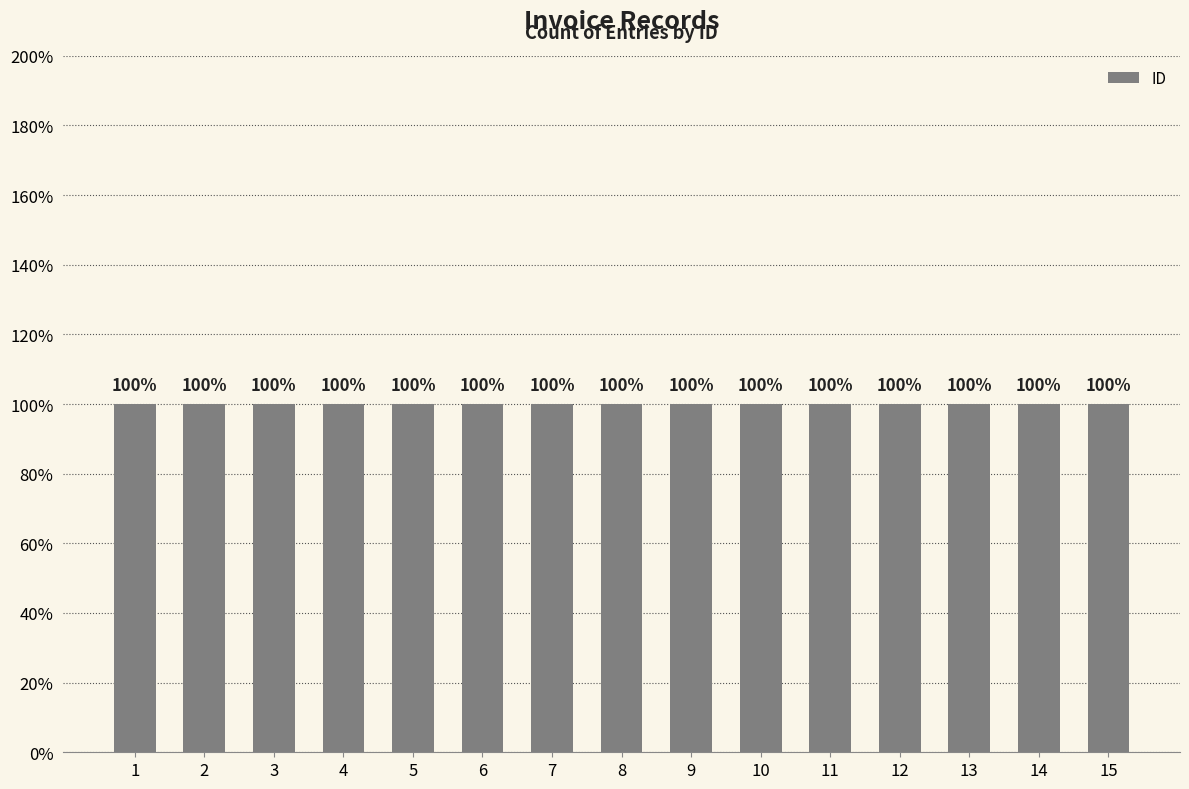

At which category does the chart reach its minimum across all series?

1